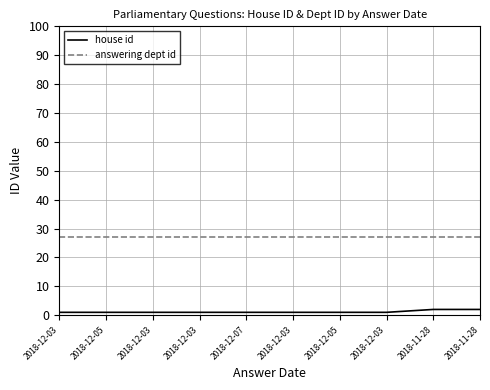

How many lines are shown in the chart?

2